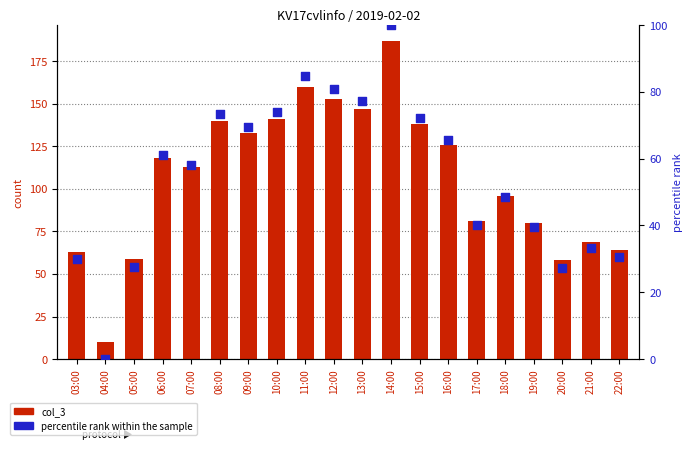

Which series reaches the maximum Y coordinate?

col_3